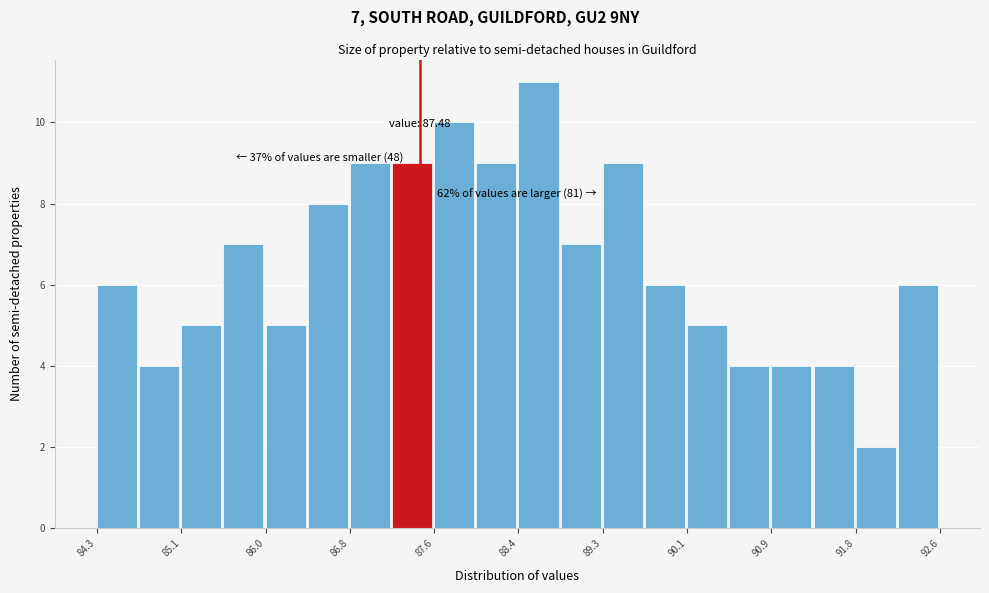

Over which range of the x-axis is the bar tallest?

88.5 to 88.9